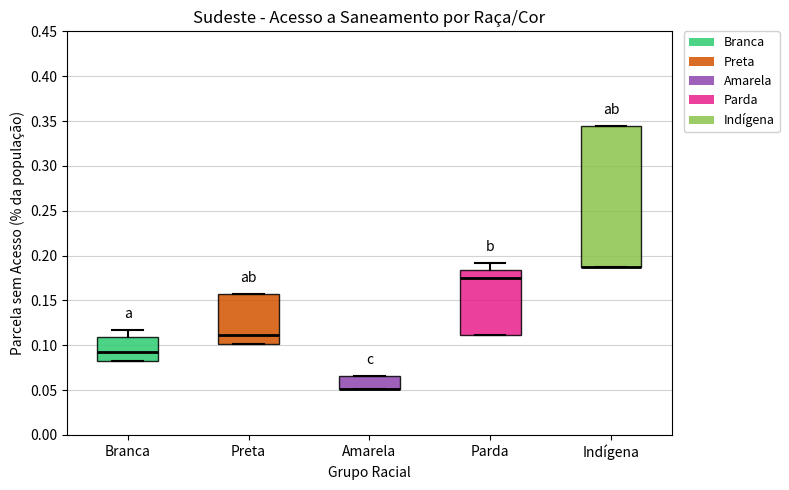

Reading left to right, transcribe this box plot: for each box, give where its median line is, the range the box spans, and where its two whiskers end, as read against the y-axis. The values are not printed on the chart, so give them approximately, as read against the axis.

Branca: median 0.095, box 0.080 to 0.110, whiskers 0.080 to 0.115
Preta: median 0.110, box 0.100 to 0.155, whiskers 0.100 to 0.155
Amarela: median 0.050 (drawn on the box's lower edge), box 0.050 to 0.065, whiskers 0.050 to 0.065
Parda: median 0.175, box 0.110 to 0.185, whiskers 0.110 to 0.190
Indígena: median 0.185 (drawn on the box's lower edge), box 0.185 to 0.345, whiskers 0.185 to 0.345